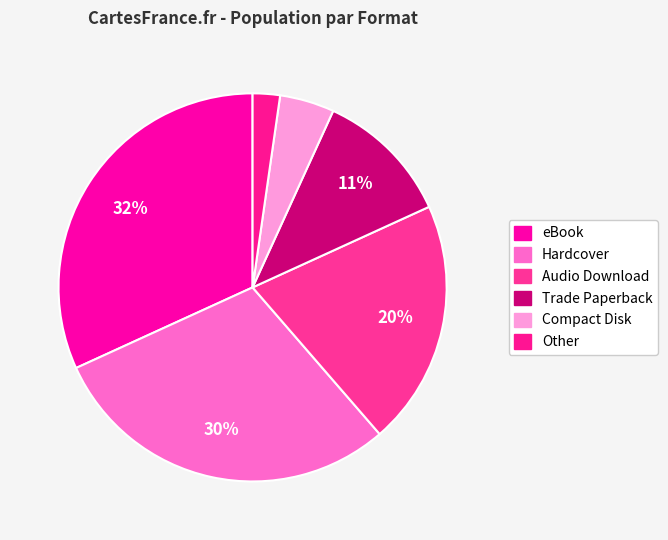

Which slice is the largest?

eBook